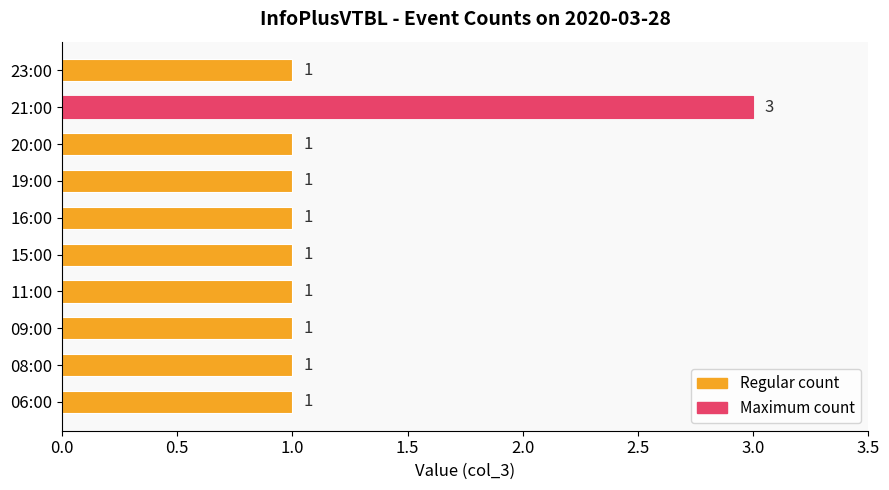

Reading bottom to top, extract all data points from this chart.

06:00=1	08:00=1	09:00=1	11:00=1	15:00=1	16:00=1	19:00=1	20:00=1	21:00=3	23:00=1